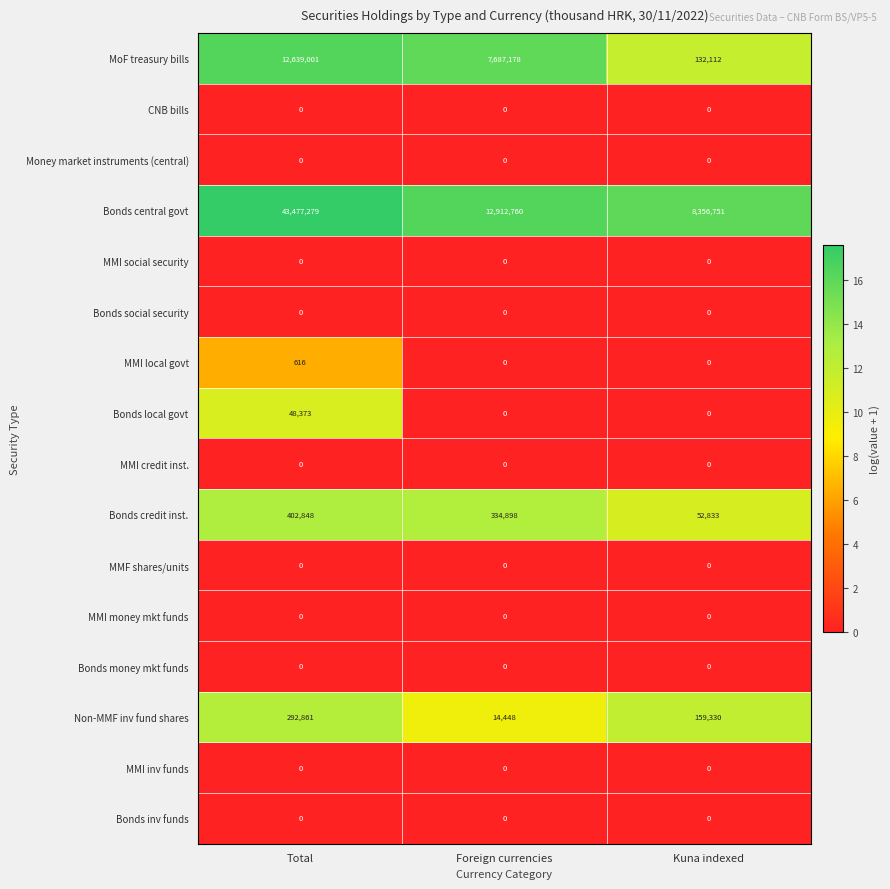

How many data points does each series have?

3